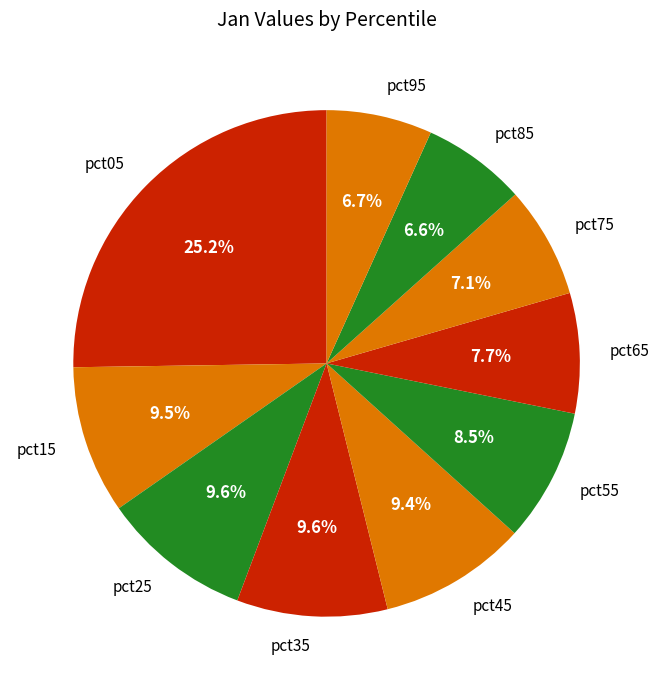

What percentage is NOT represented by pct05?

74.8%